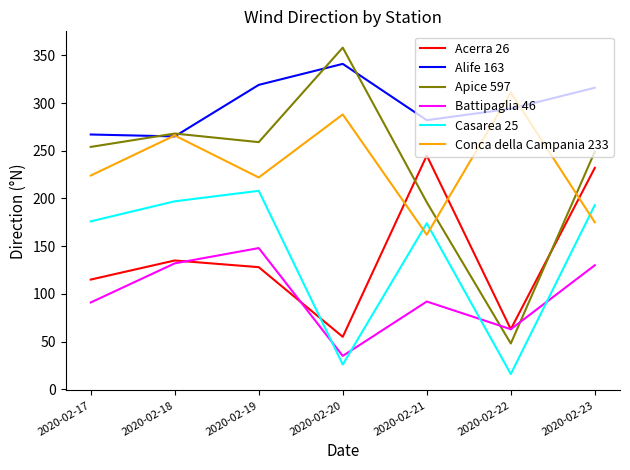

Which series changed the most between 2020-02-19 and 2020-02-23?

Acerra 26